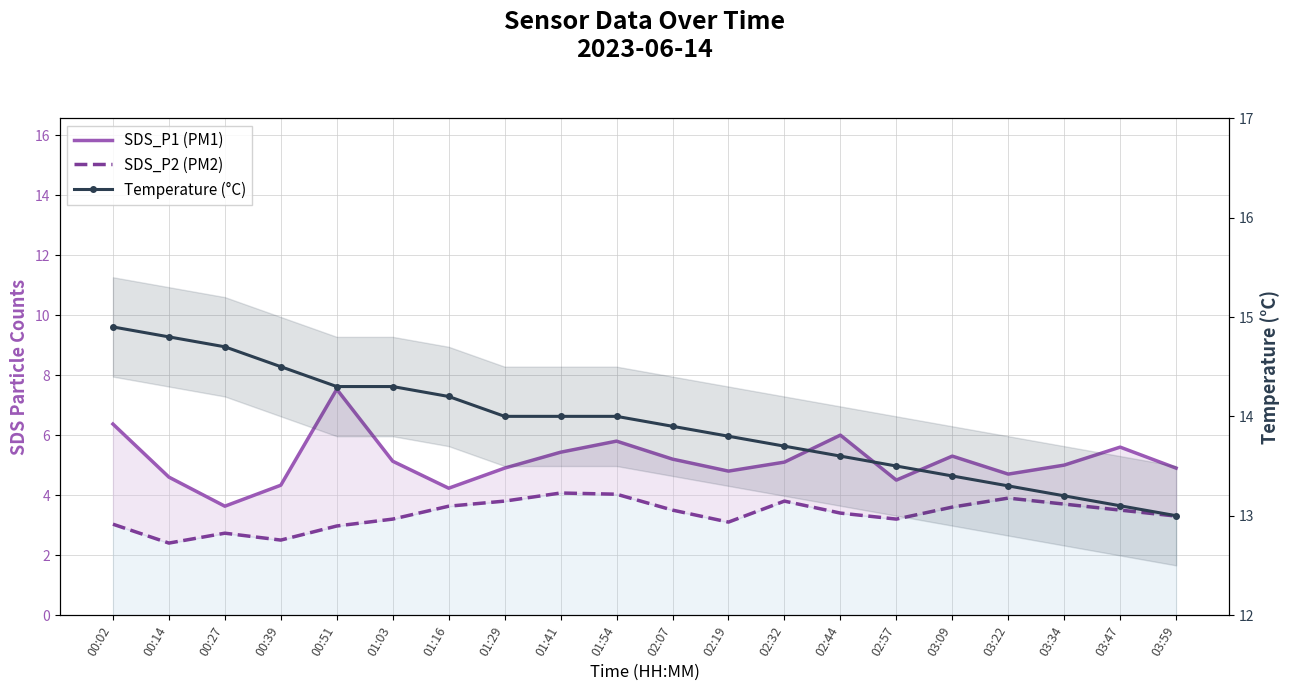

What is the maximum value shown in the chart?

14.9